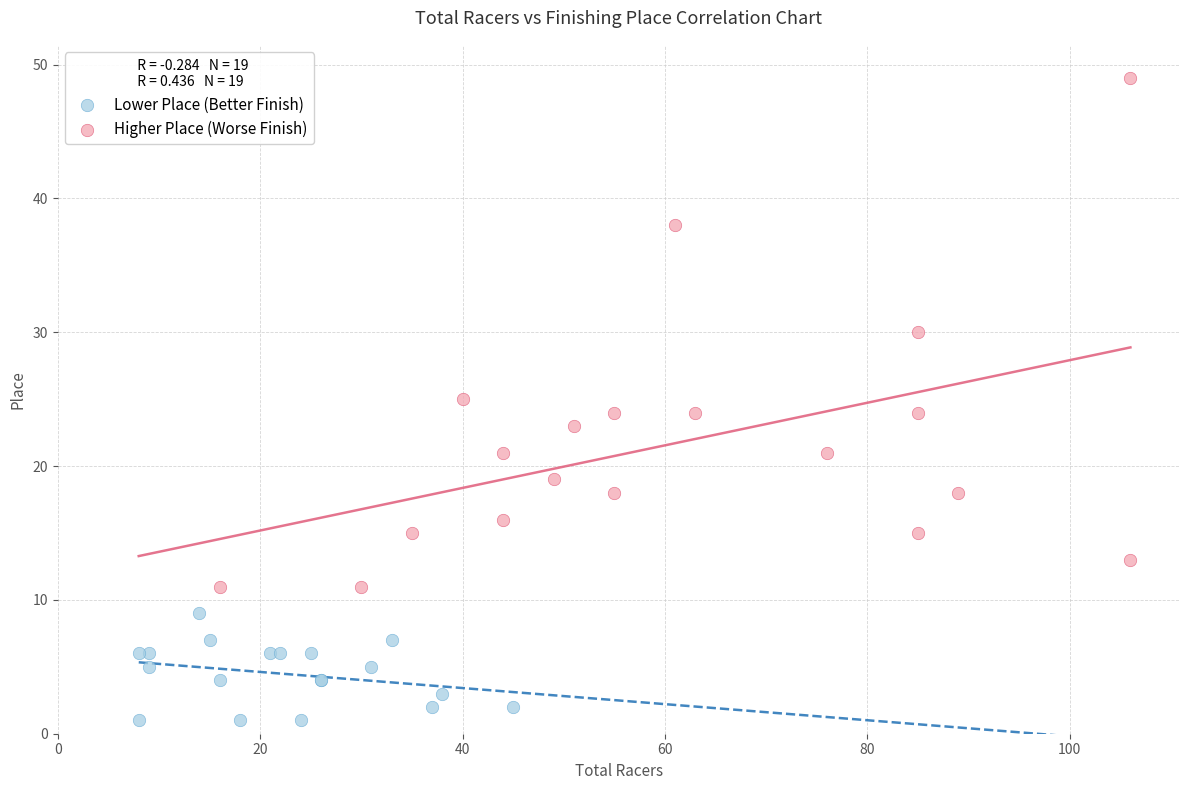

Which series has the largest Y range (max minus min)?

Higher Place (Worse Finish)